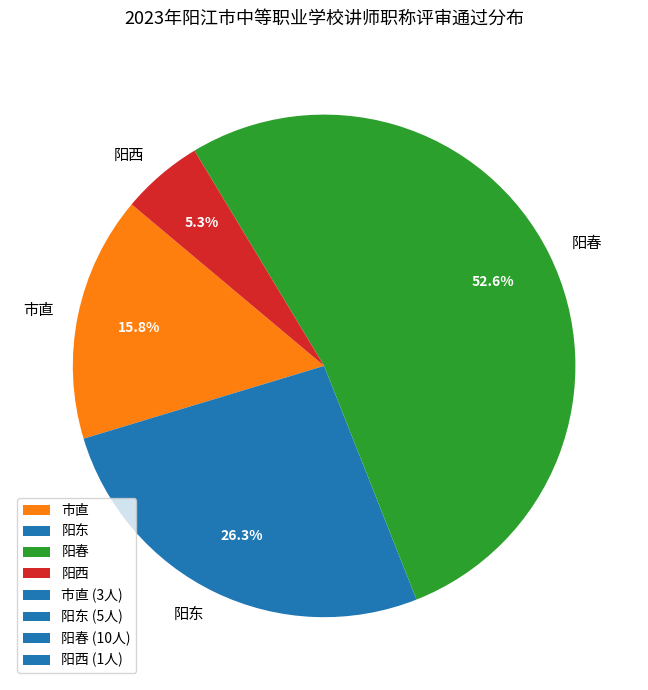

Is it true that 市直 is 23% of the pie?

False